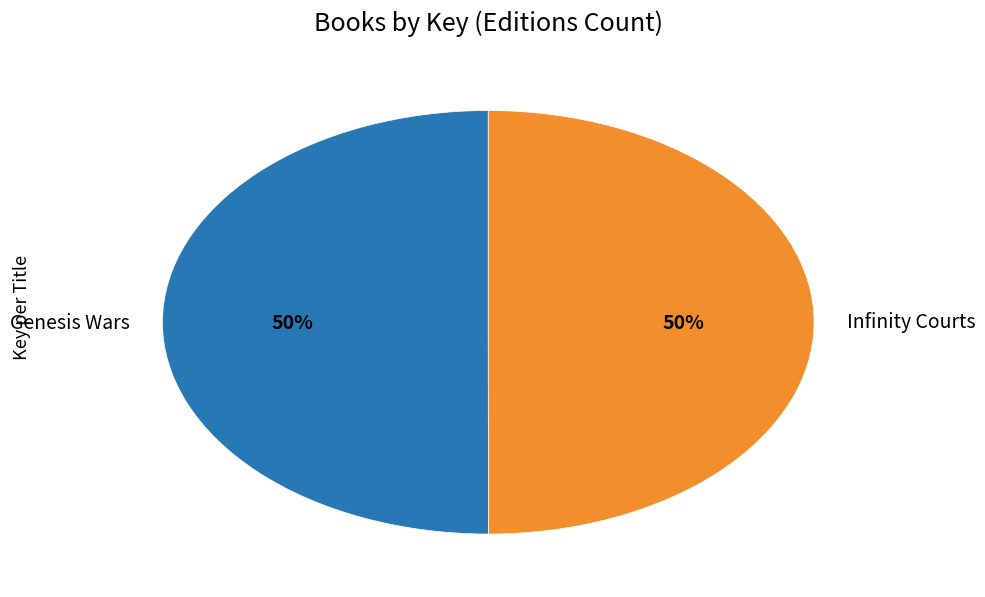

The Genesis Wars slice represents 58% of the pie. True or false?

False